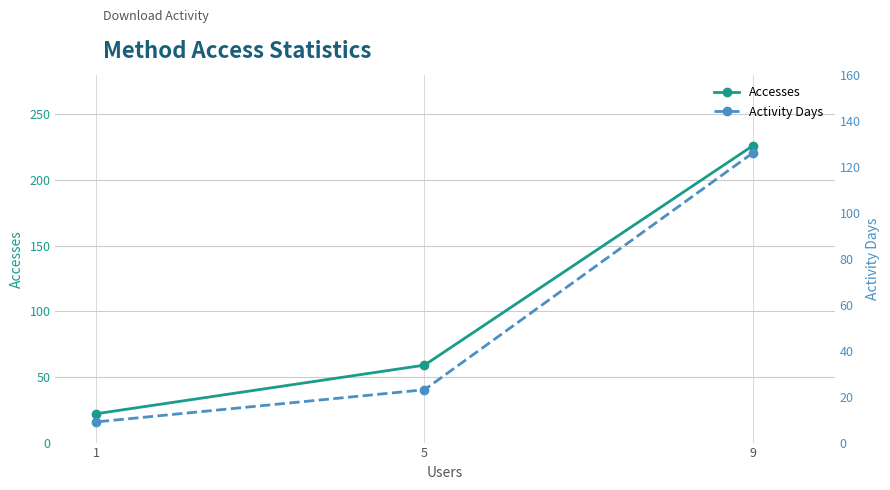

Reading left to right, what are all the values shown in this chart?

Accesses: 9=226	5=59	1=22
Activity Days: 9=126	5=23	1=9